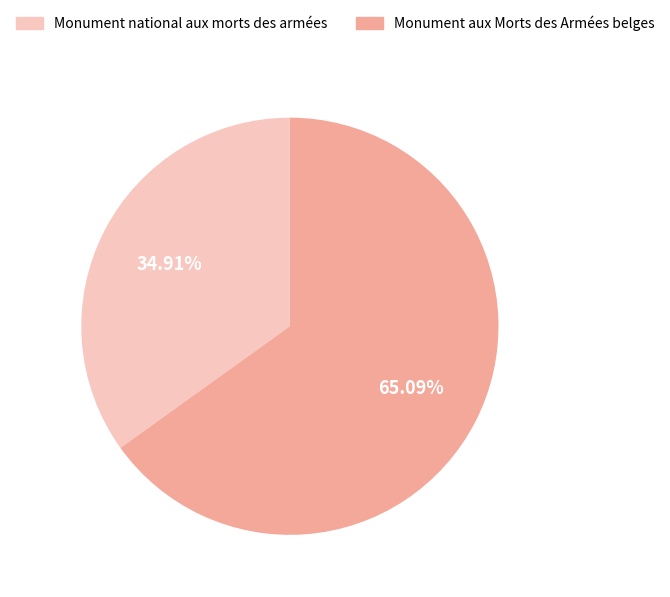

Which category has the biggest portion of the pie?

Monument aux Morts des Armées belges